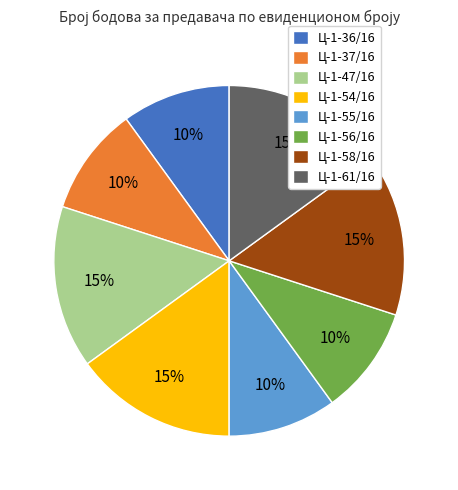

Is the sum of Ц-1-36/16 and Ц-1-55/16 greater than half?

No